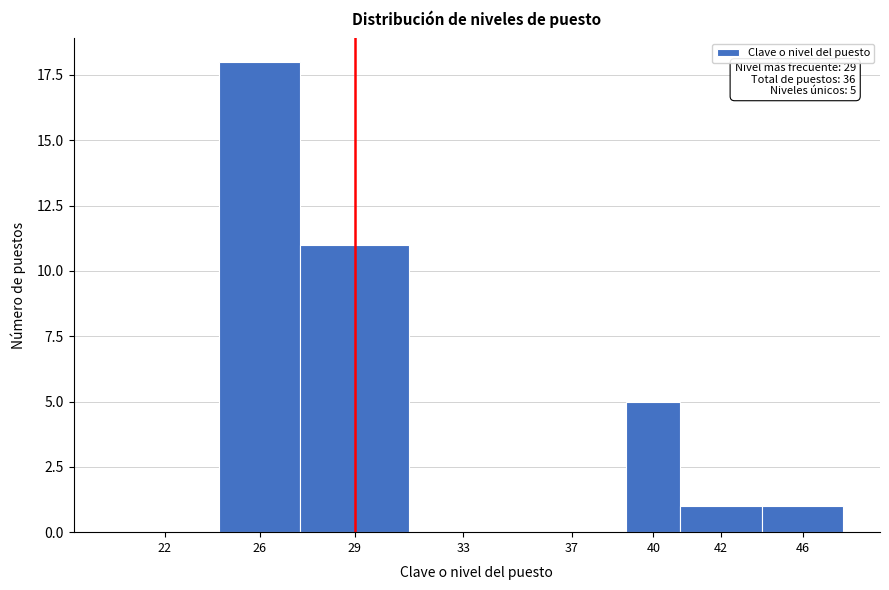

Reading left to right, extract all data points from this chart.

22=0	26=18	29=11	33=0	37=0	40=5	42=1	46=1